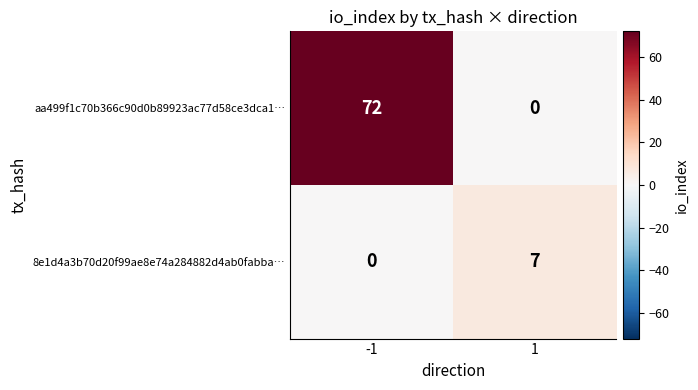

Rank the series by their average value, from highest to lowest.

aa499f1c70b366c90d0b89923ac77d58ce3dca1…, 8e1d4a3b70d20f99ae8e74a284882d4ab0fabba…